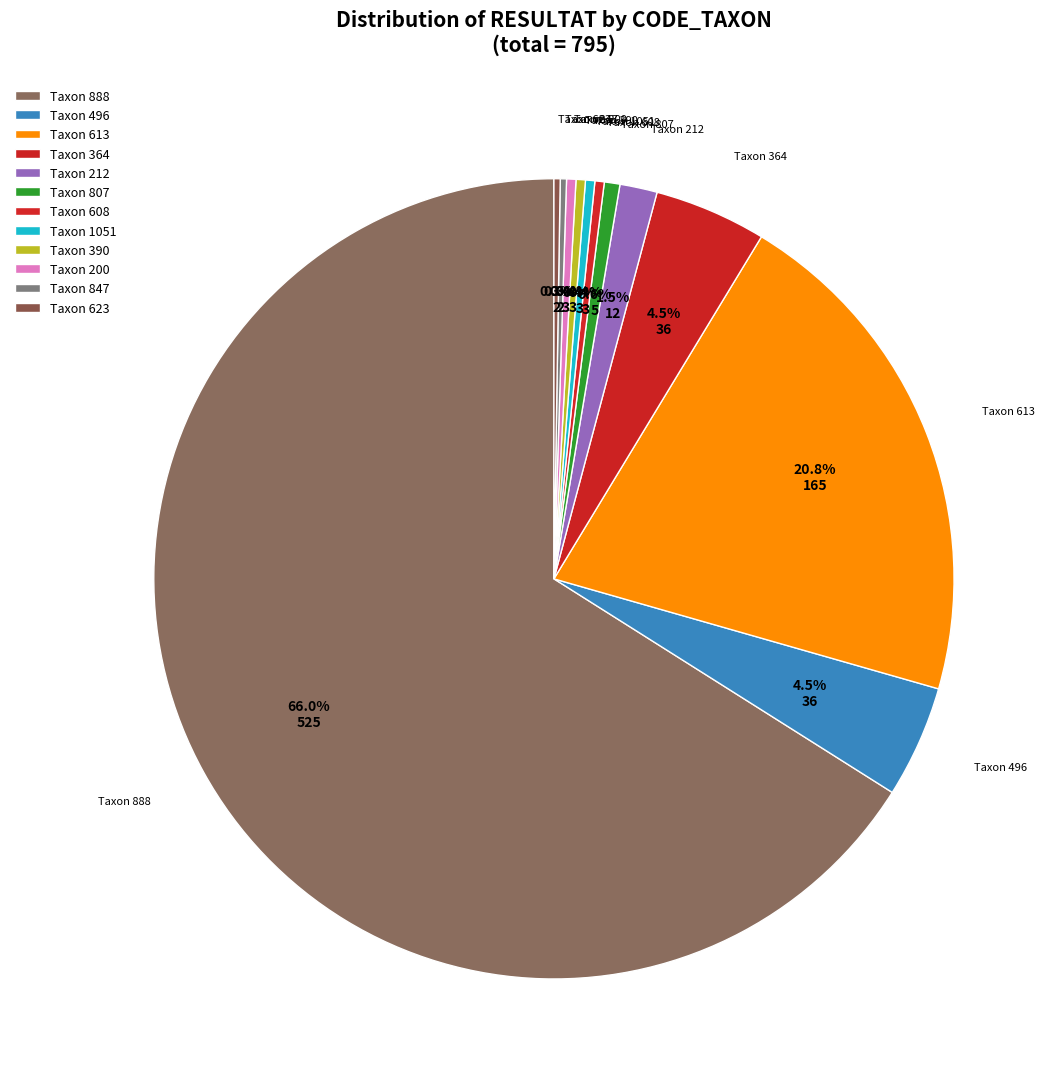

Which slice represents more than half of the pie?

888